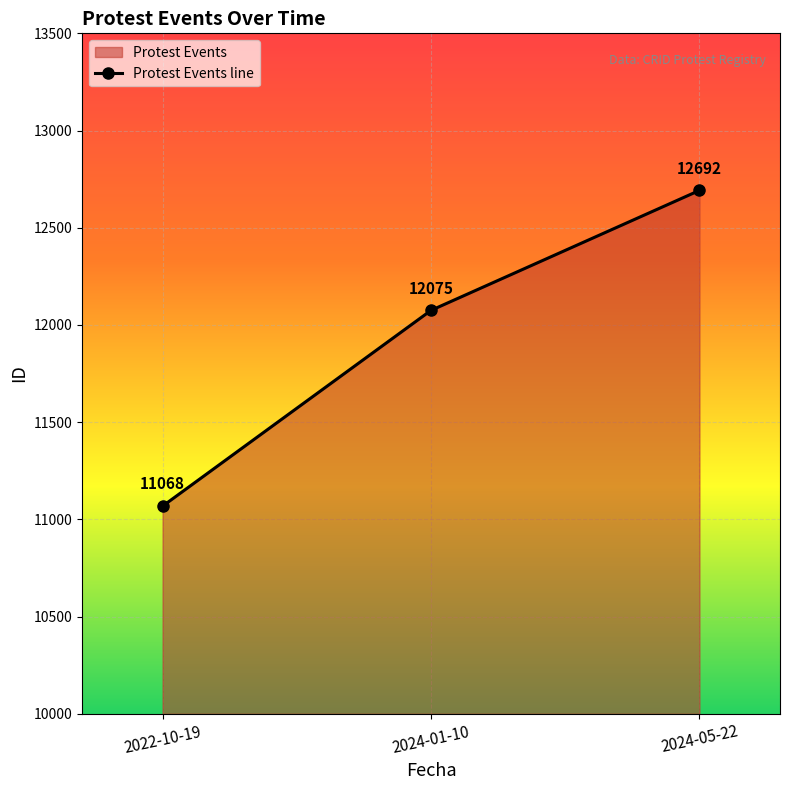

The value at 2024-05-22 is 5644. True or false?

False